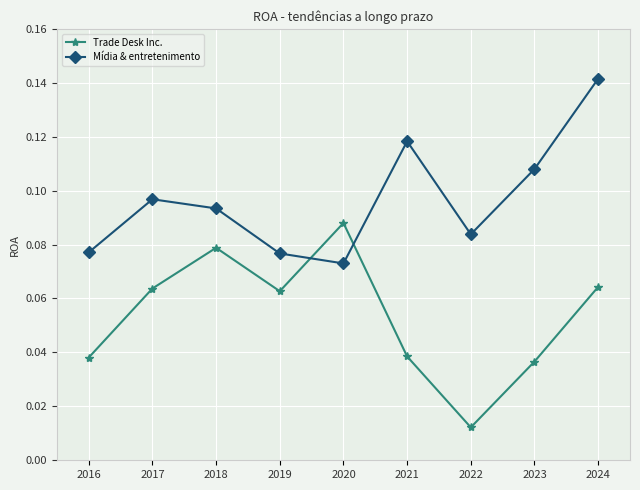

Is it true that Trade Desk Inc. equals 0.1 at 2016?

False